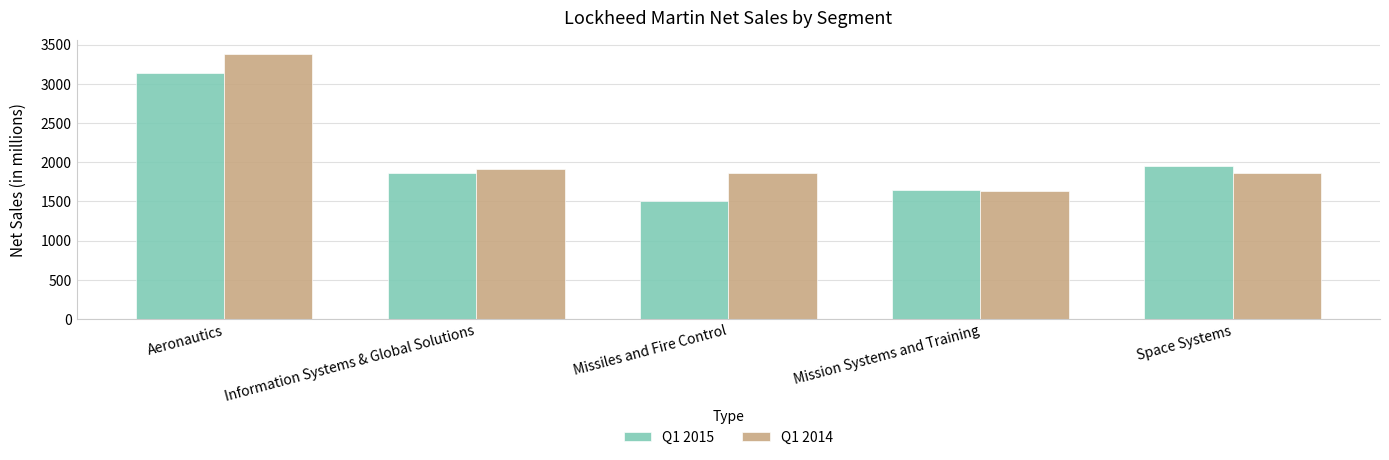

What is the total value across all series at Information Systems & Global Solutions?

3779